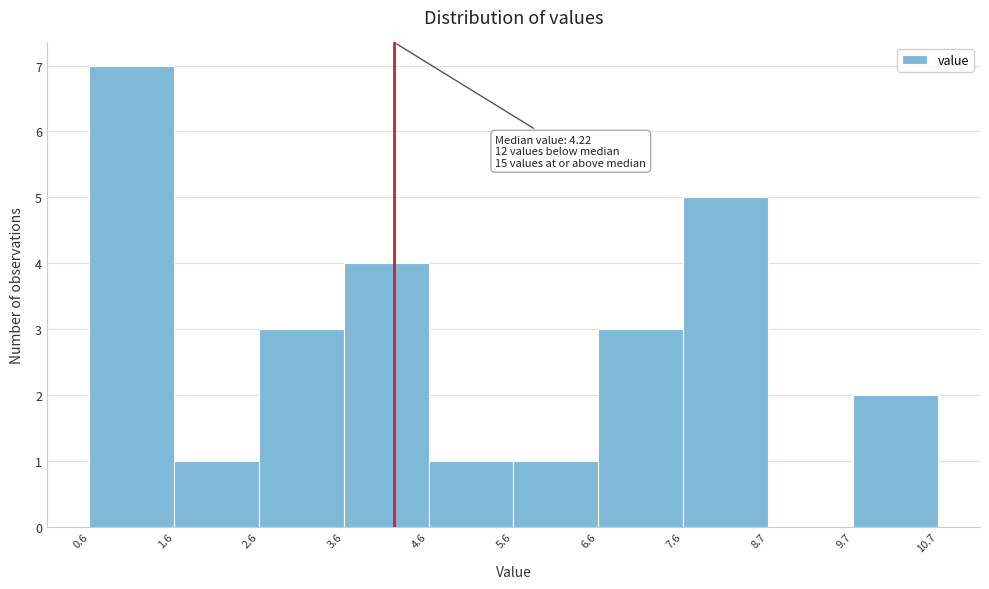

Over which range of the x-axis is the bar tallest?

0.6 to 1.6